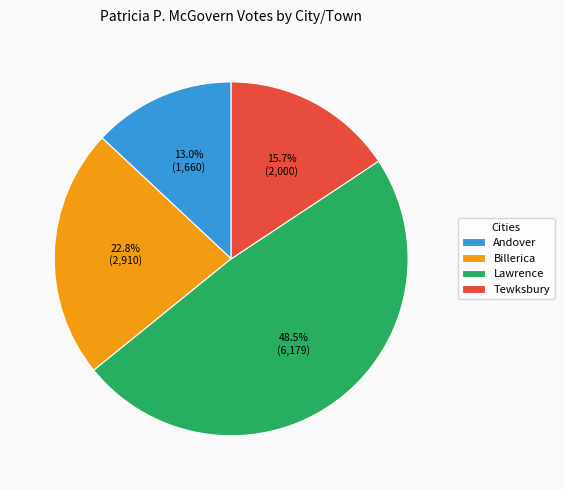

Which category has the smallest portion of the pie?

Andover